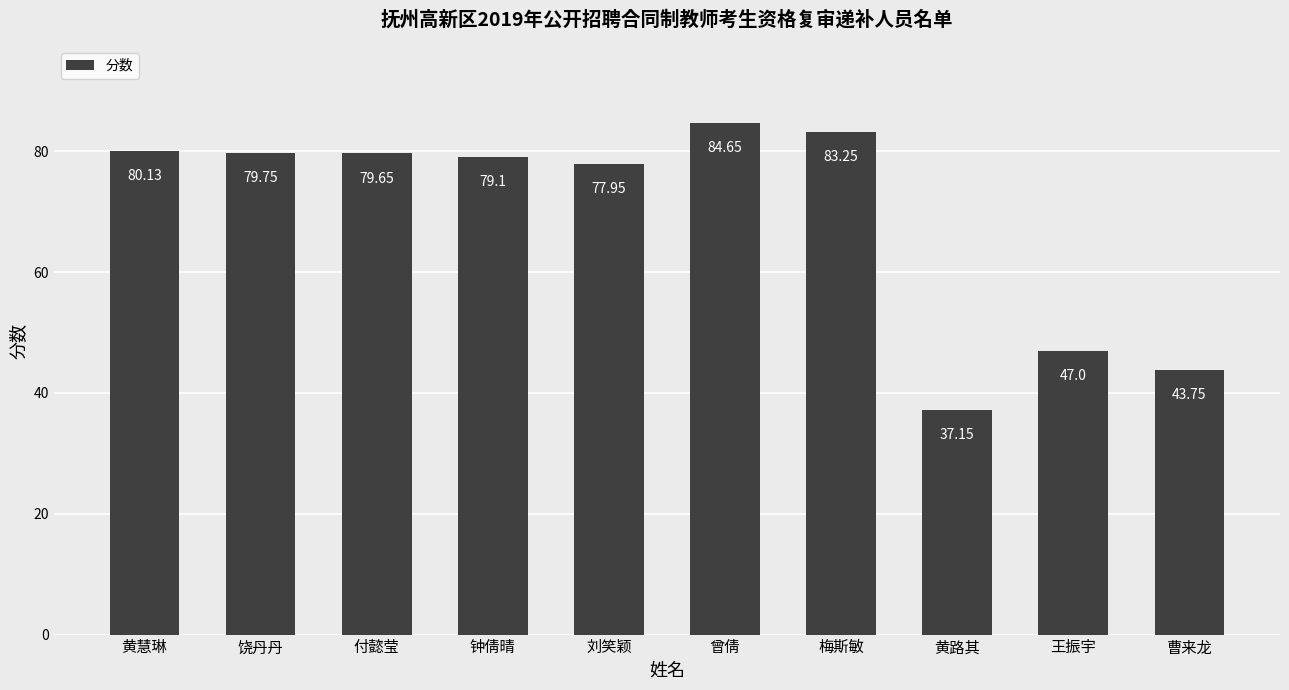

Which category has the highest value across all series?

曾倩